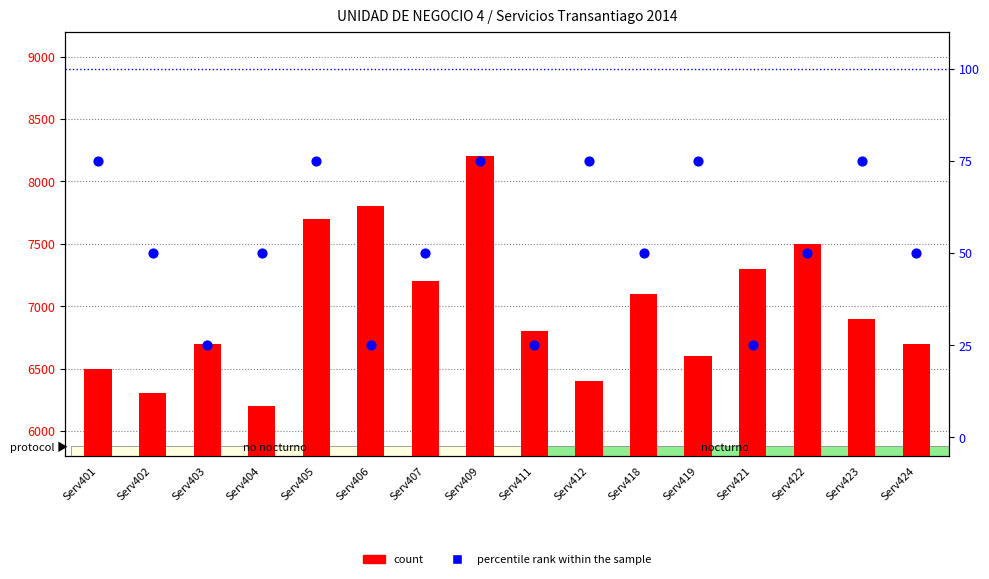

Is the value of count at Serv423 greater than the value of percentile rank within the sample at Serv422?

Yes